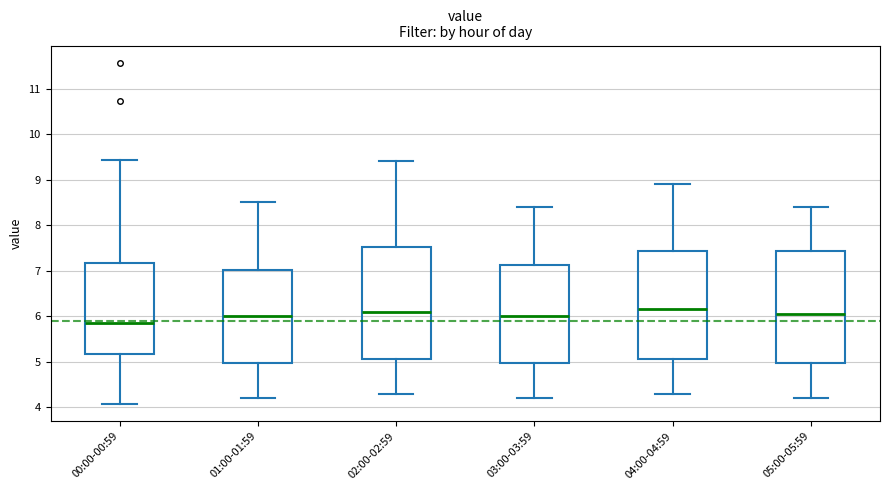

Reading left to right, transcribe this box plot: for each box, give where its median line is, the range the box spans, and where its two whiskers end, as read against the y-axis. The values are not printed on the chart, so give them approximately, as read against the axis.

00:00-00:59: median 5.9, box 5.2 to 7.2, whiskers 4.1 to 9.4
01:00-01:59: median 6.0, box 5.0 to 7.0, whiskers 4.2 to 8.5
02:00-02:59: median 6.1, box 5.1 to 7.5, whiskers 4.3 to 9.4
03:00-03:59: median 6.0, box 5.0 to 7.1, whiskers 4.2 to 8.4
04:00-04:59: median 6.2, box 5.1 to 7.4, whiskers 4.3 to 8.9
05:00-05:59: median 6.1, box 5.0 to 7.4, whiskers 4.2 to 8.4